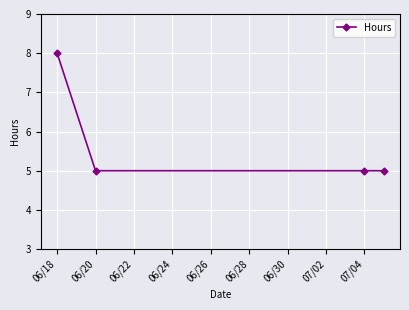

What is the difference between the maximum and minimum values?

3